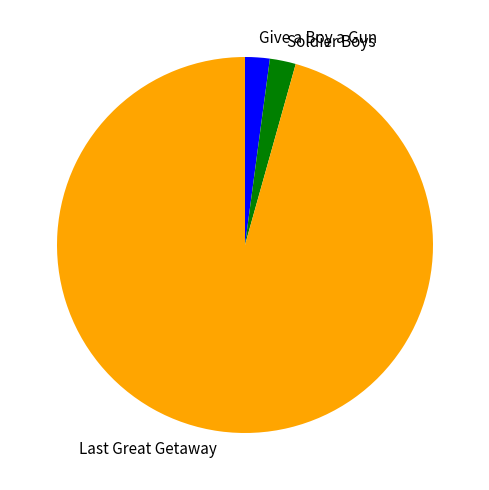

Is it true that Soldier Boys is 2% of the pie?

True